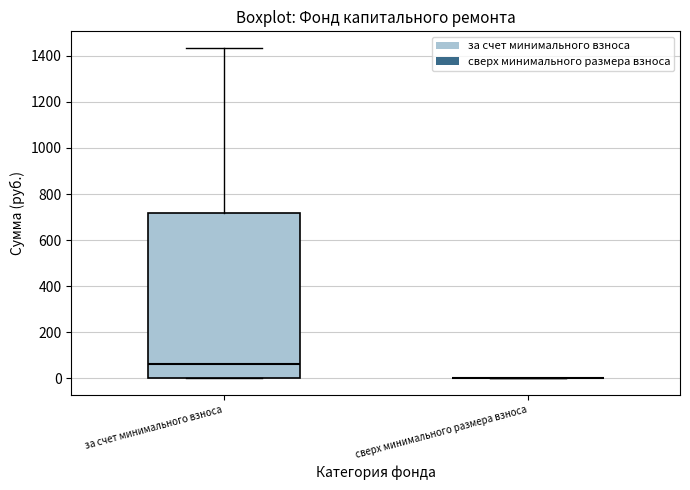

Reading left to right, transcribe this box plot: for each box, give where its median line is, the range the box spans, and where its two whiskers end, as read against the y-axis. The values are not printed on the chart, so give them approximately, as read against the axis.

за счет минимального взноса: median 60, box 0 to 720, whiskers 0 to 1440
сверх минимального размера взноса: box collapsed to a line at 0, whiskers 0 to 0